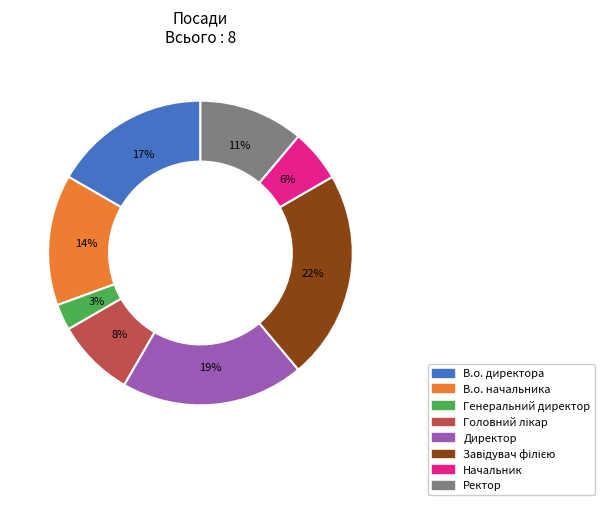

Which slice is the smallest?

Генеральний директор